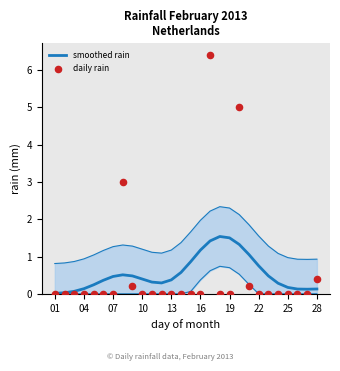

Which series has the widest spread of Y values?

daily rain